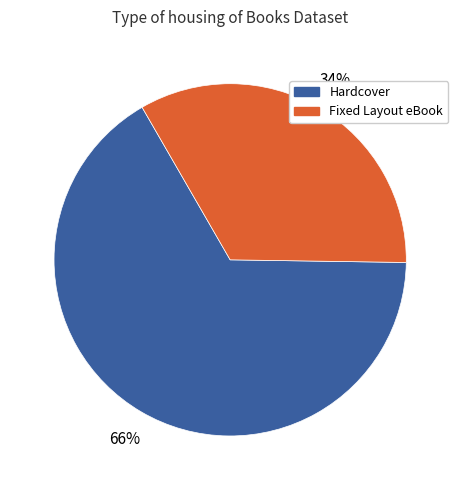

How many slices are in this pie chart?

2